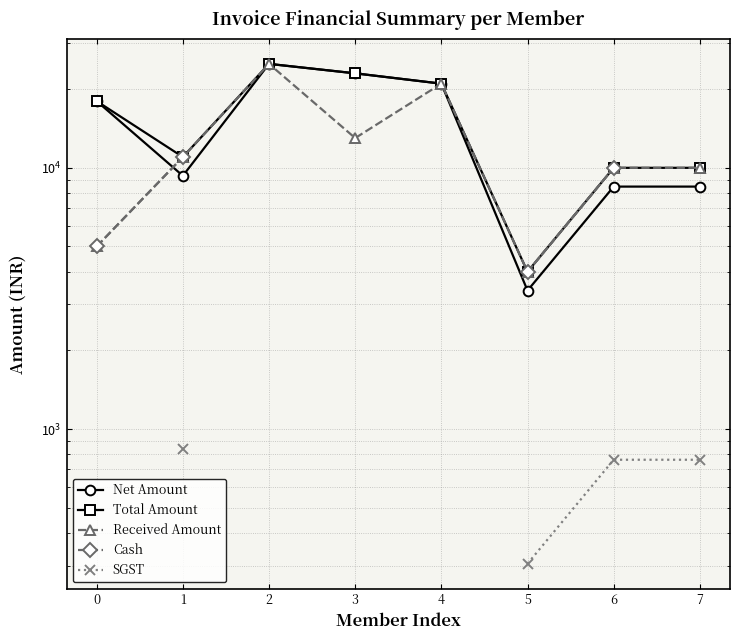

True or false: SGST and Cash intersect in this chart.

False